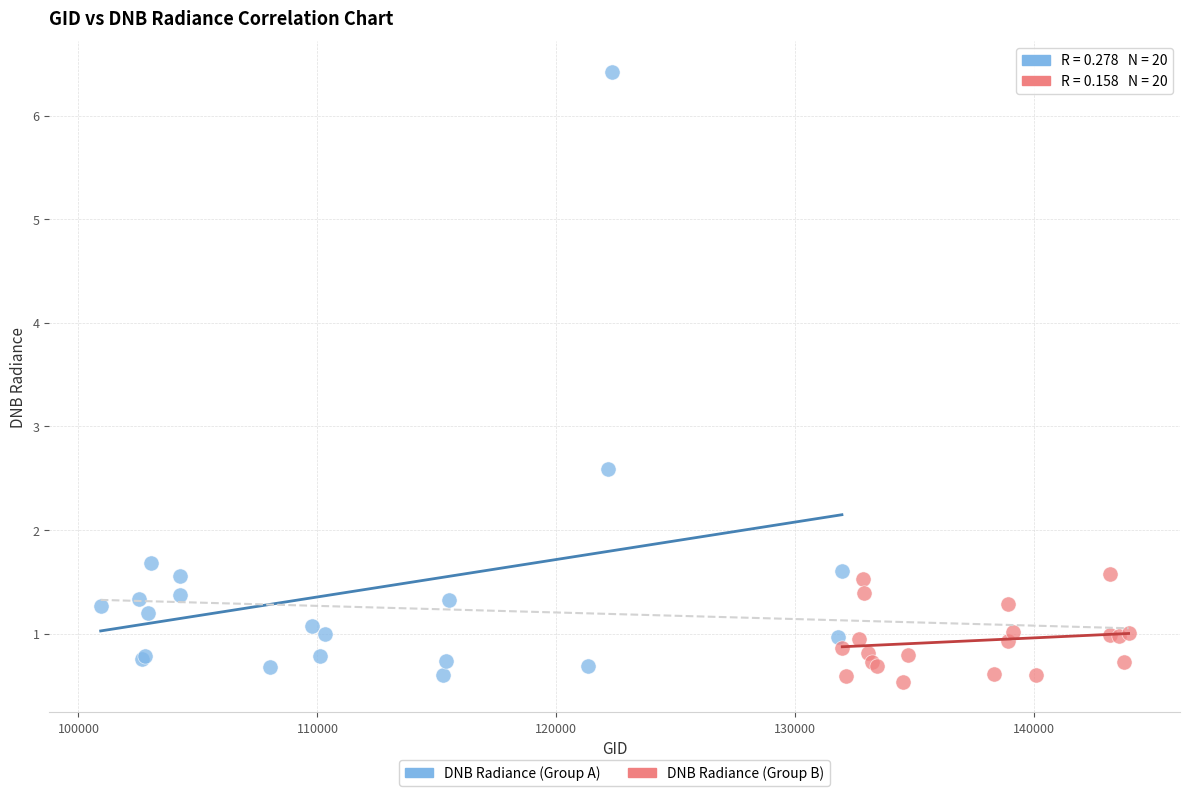

Which series reaches the maximum Y coordinate?

DNB Radiance (Group A)